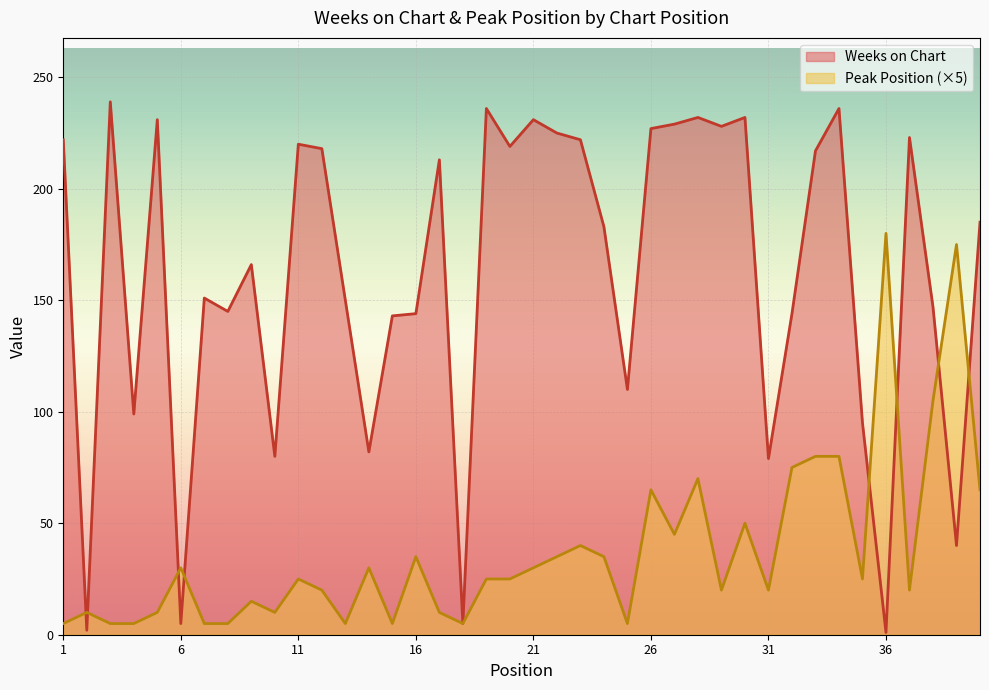

After their last crossing, which series has the higher values: Peak Position or Weeks on Chart?

Weeks on Chart